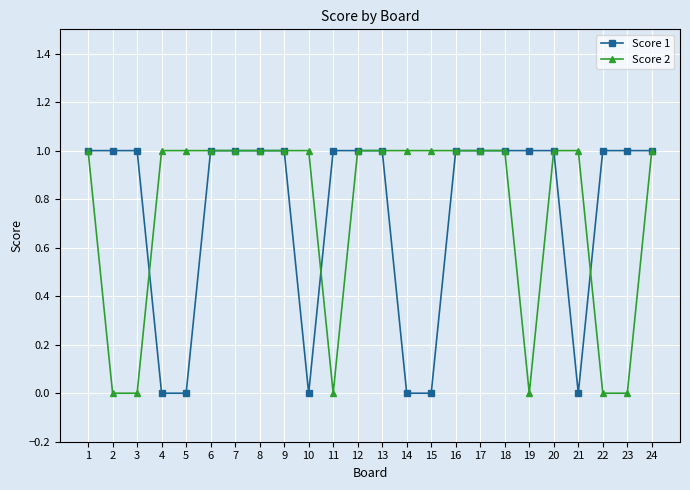

What is the average value of the Score 2 series?

1